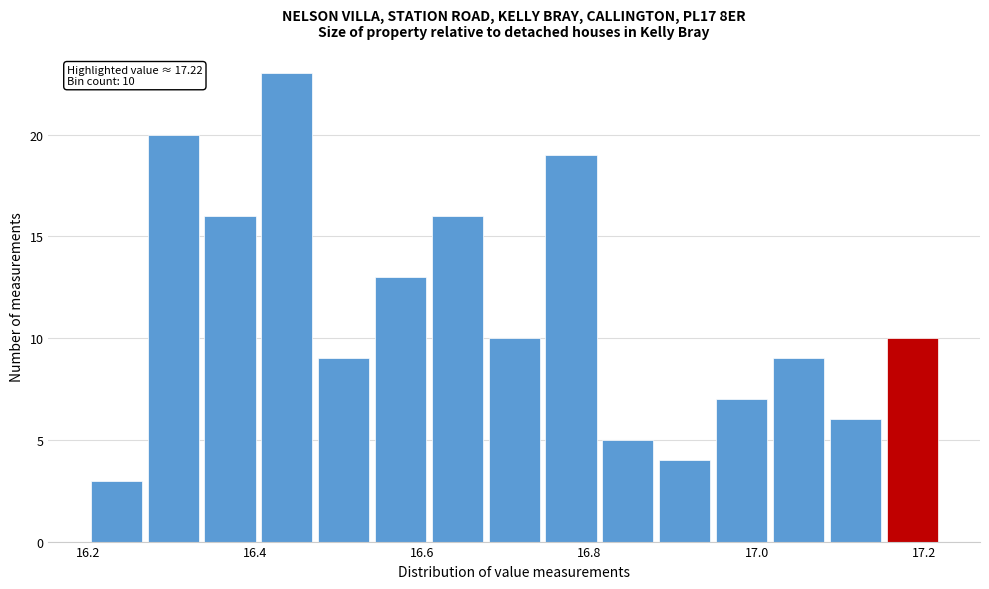

Around what value on the x-axis is the tallest bar? Give the approximate position of its centre, as read against the axis.

16.44